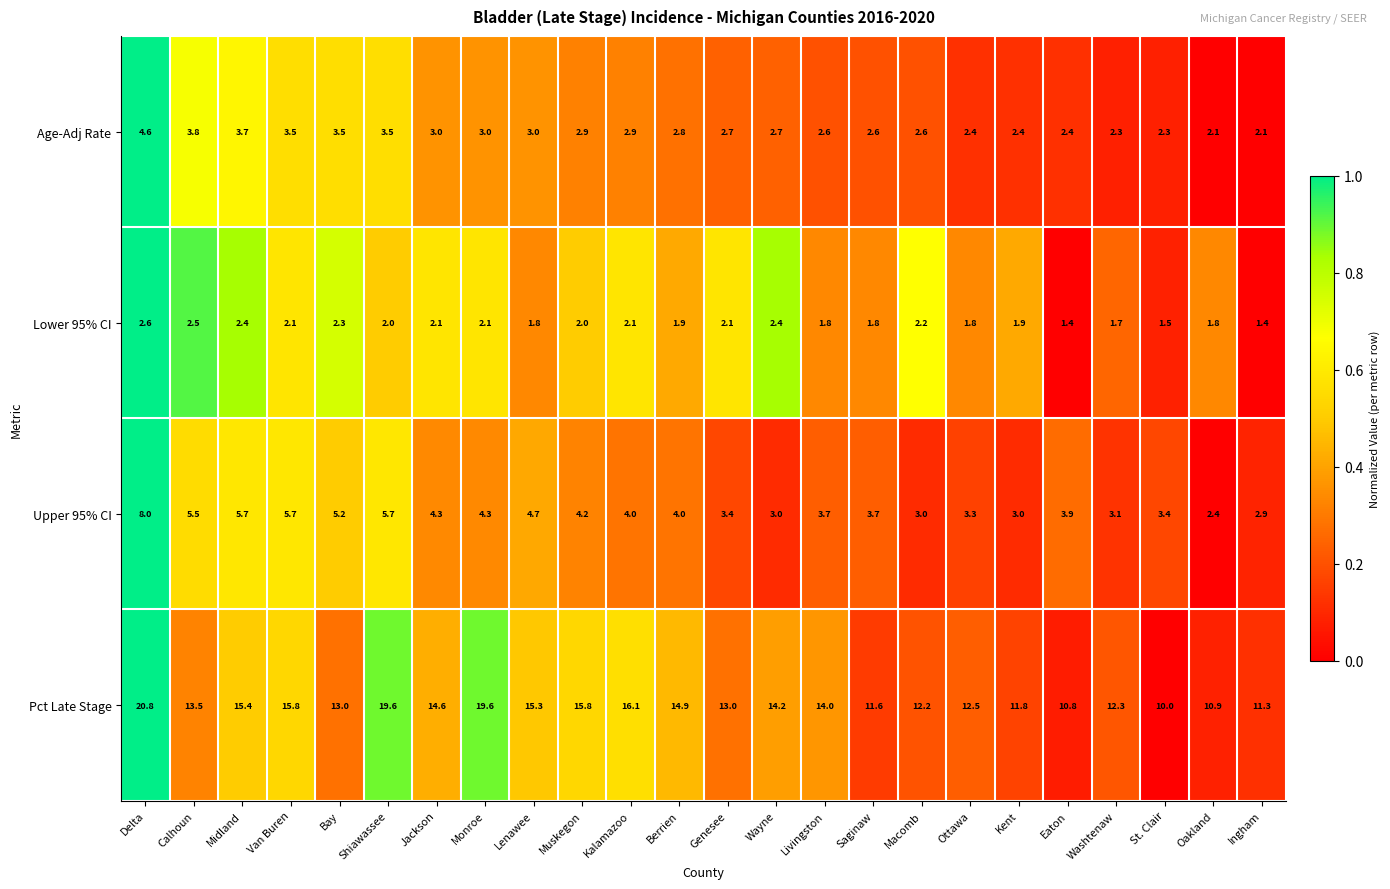

Is it true that Pct Late Stage equals 3.8 at Oakland?

False